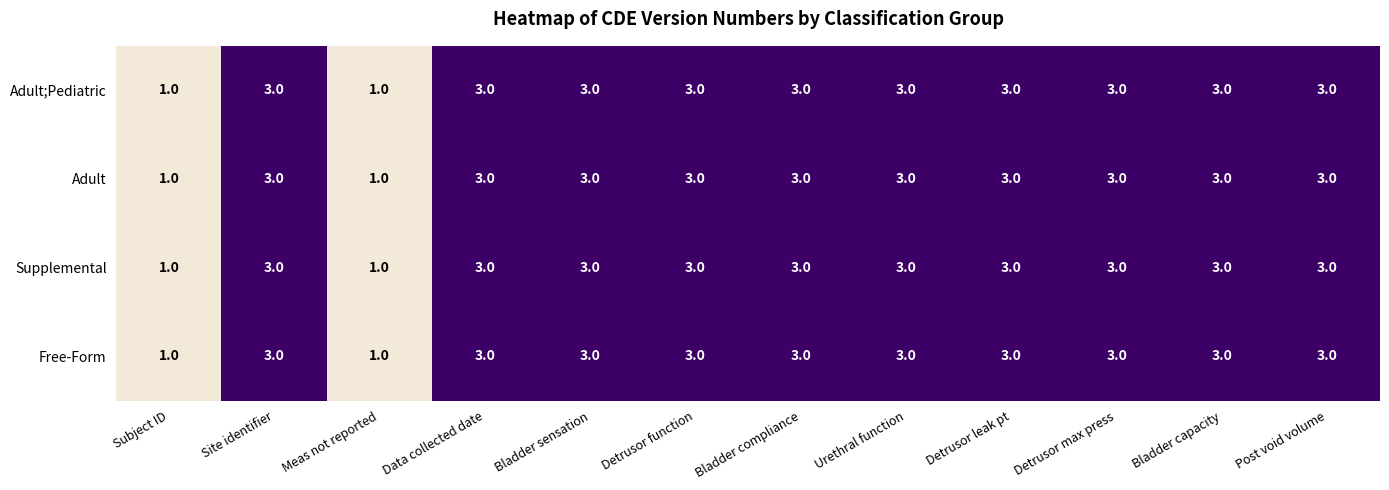

How many Free-Form values are between 3 and 4?

10